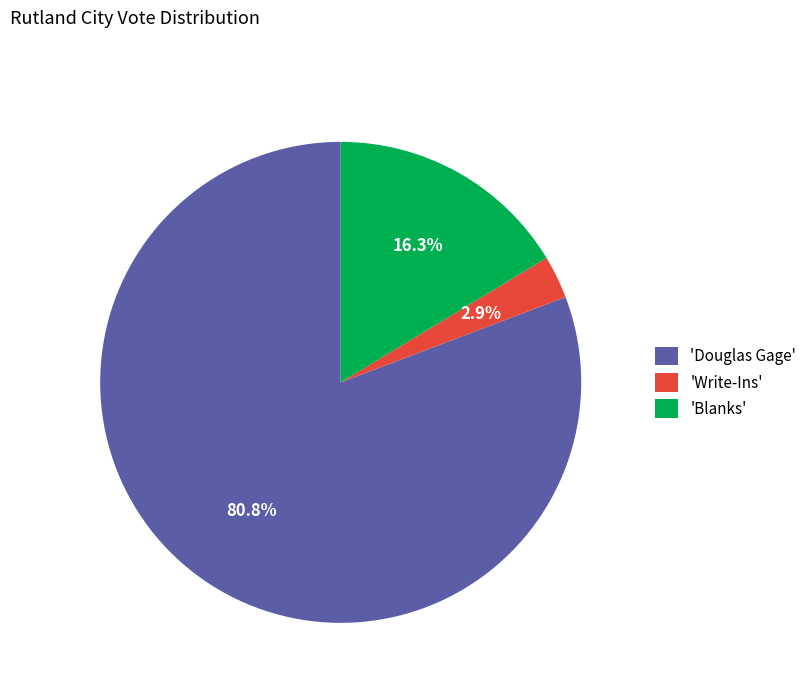

Which category has the smallest portion of the pie?

'Write-Ins'